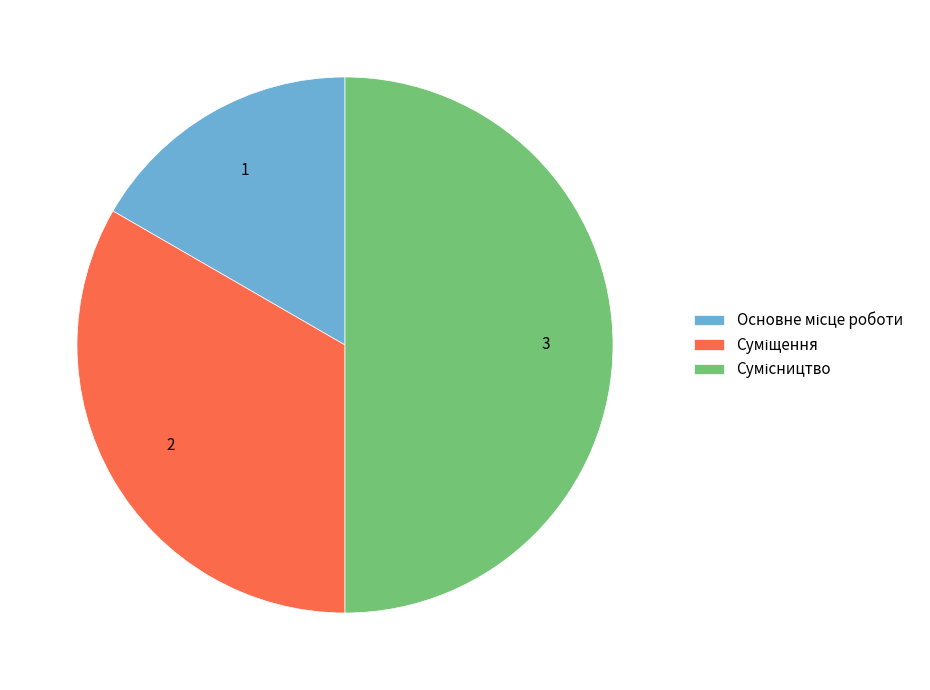

Is there any slice that represents more than half of the pie?

No